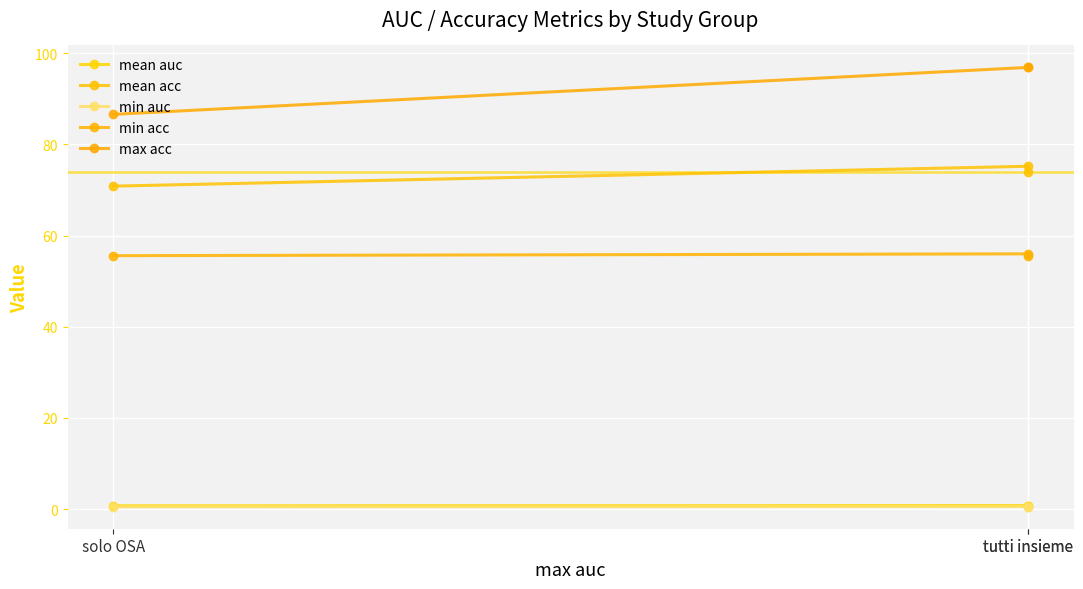

The min acc series shows 55.6 at tutti insieme. True or false?

True